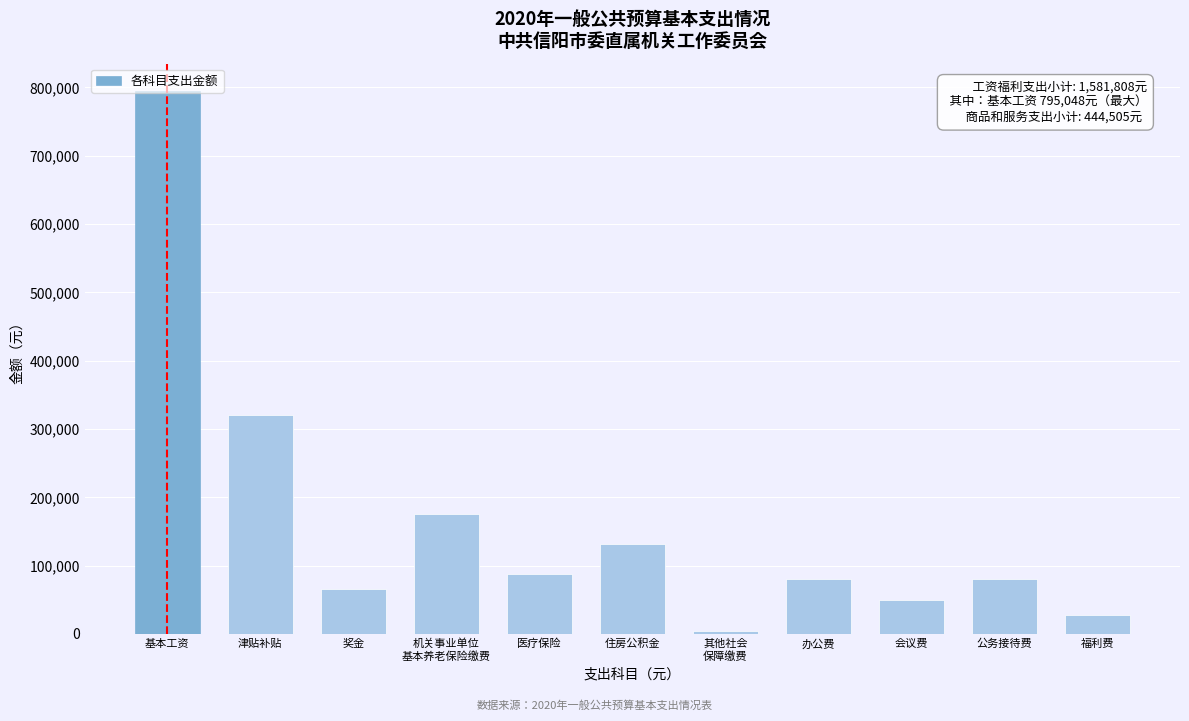

What is the change in value from 津贴补贴 to 公务接待费?

-240100